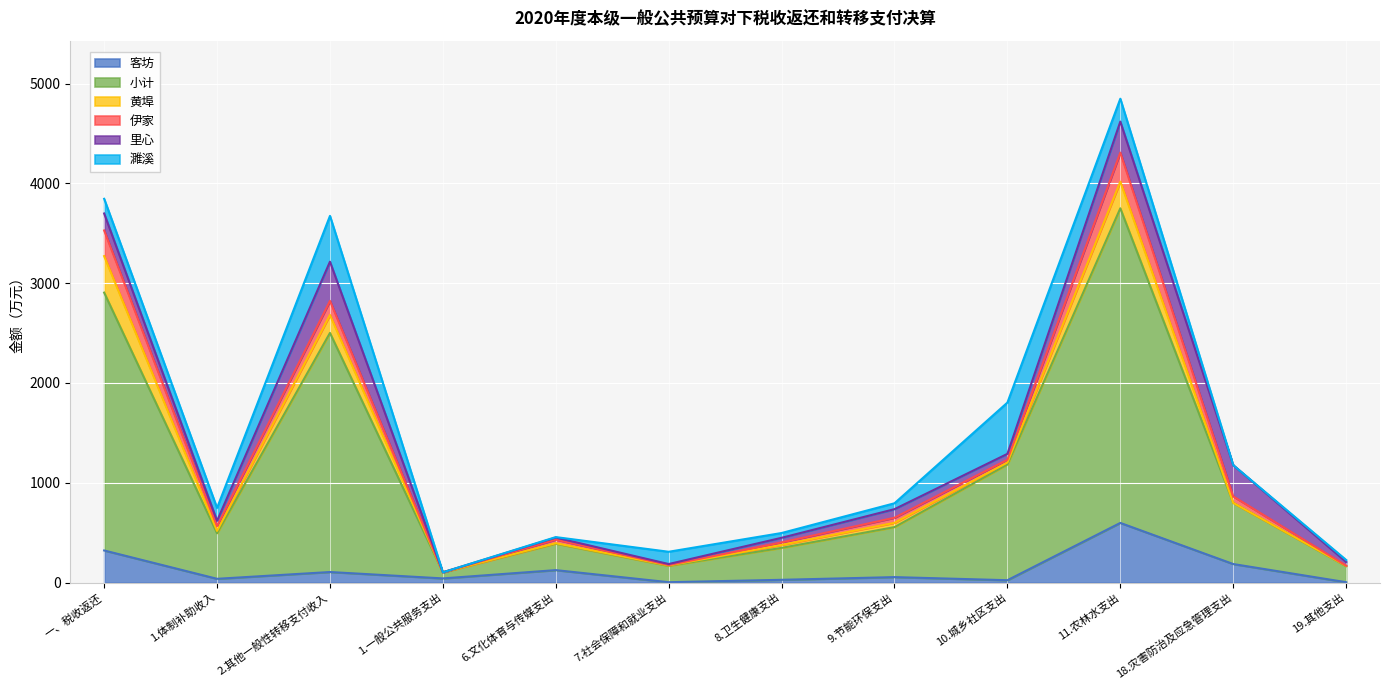

True or false: 濉溪 has a value of 20 at 19.其他支出.

True